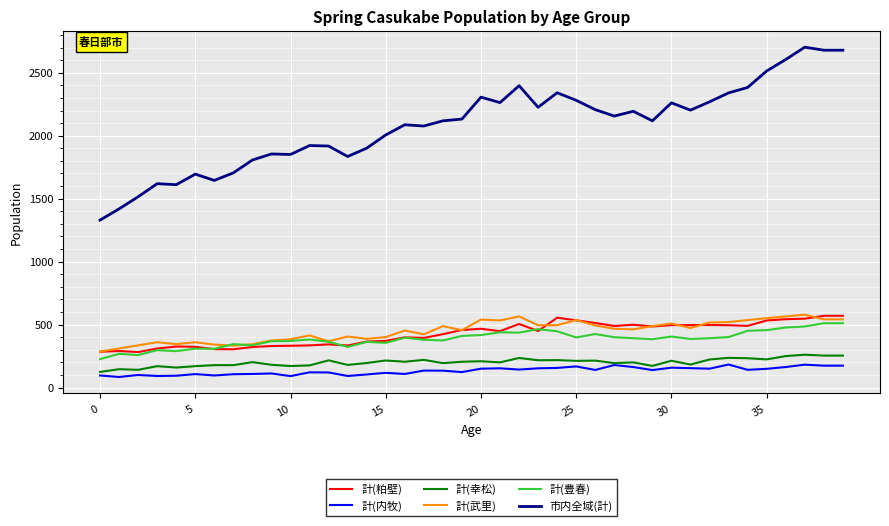

True or false: 市内全域(計) and 計(豊春) intersect in this chart.

False